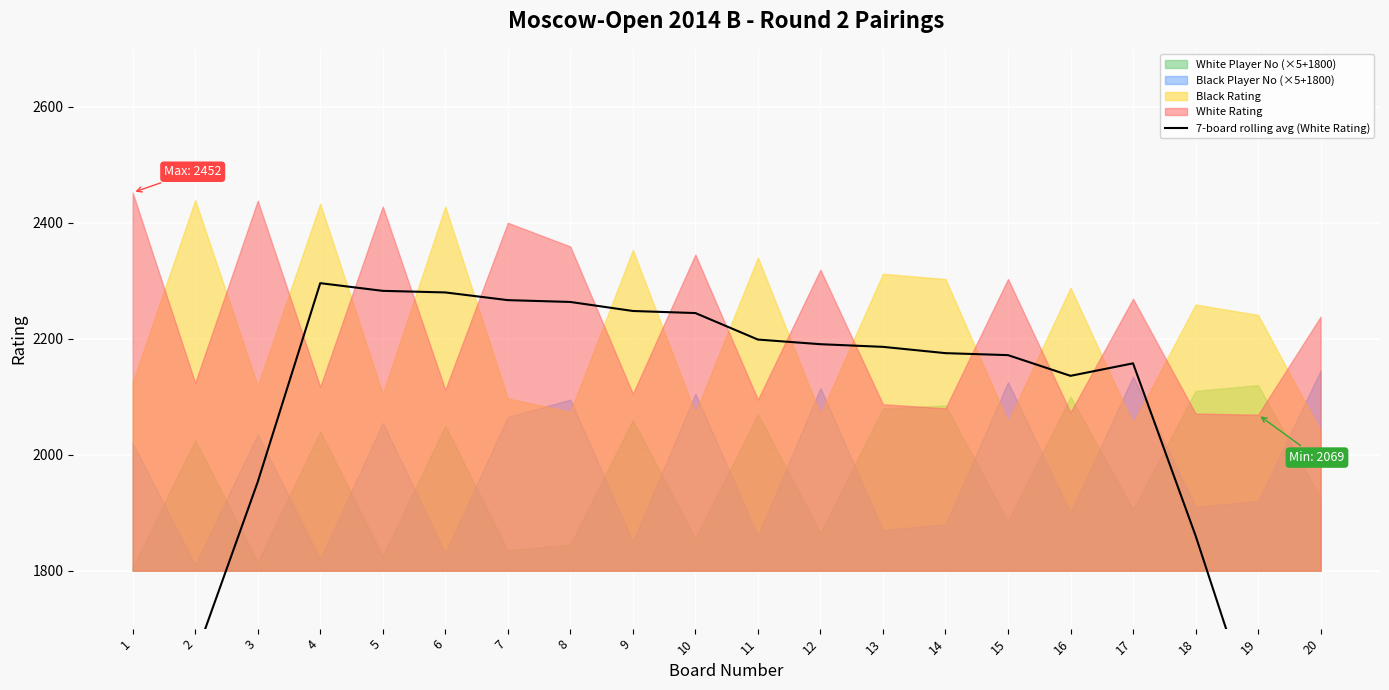

Reading left to right, list all the values displayed in this chart.

1304.4	1651.3	1953.0	2295.9	2282.6	2279.9	2266.6	2263.4	2247.9	2244.3	2198.6	2190.6	2186.0	2175.1	2171.7	2136.0	2157.6	1860.4	1531.4	1235.3